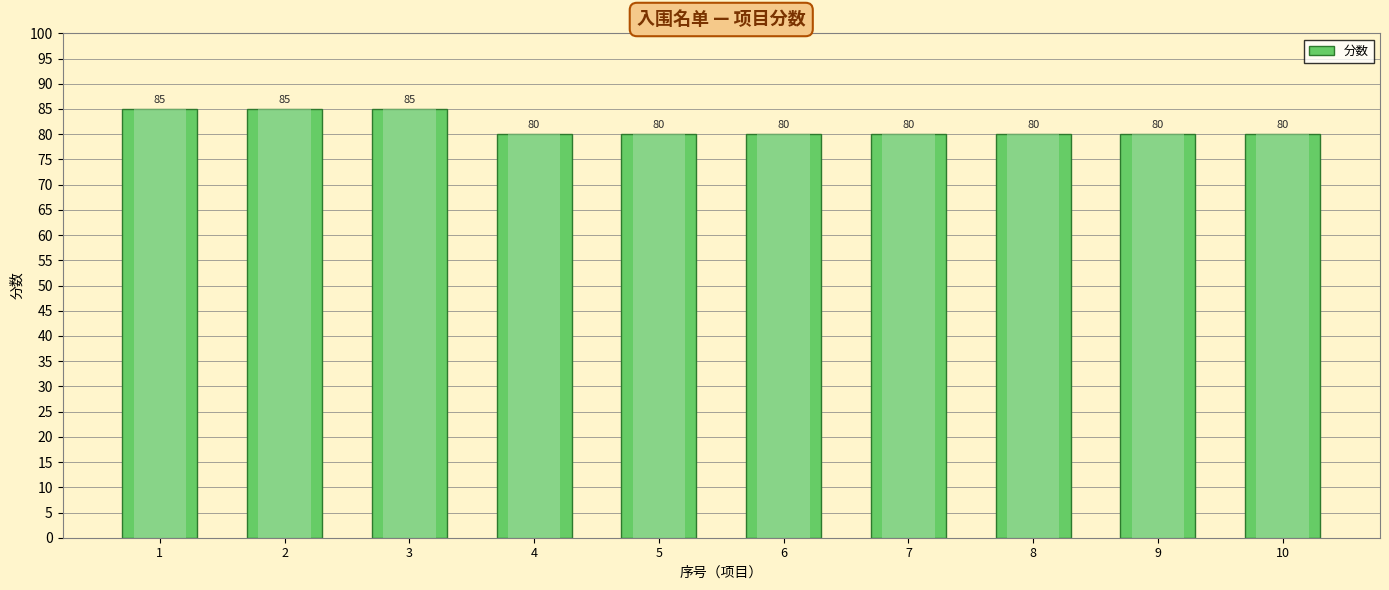

What is the sum of all values?

815